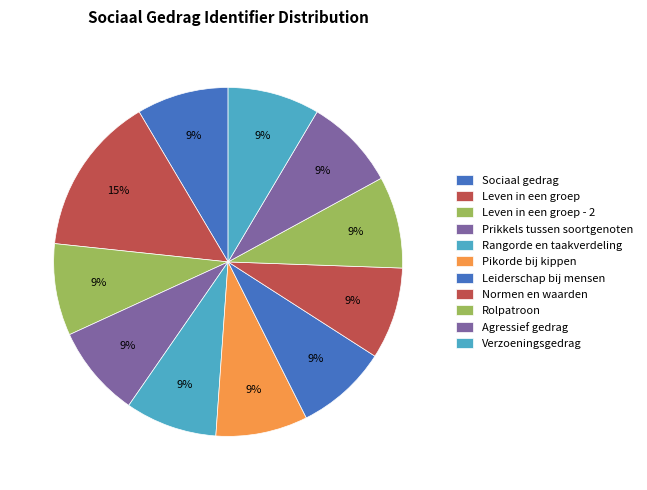

Is the sum of Sociaal gedrag and Normen en waarden greater than half?

No